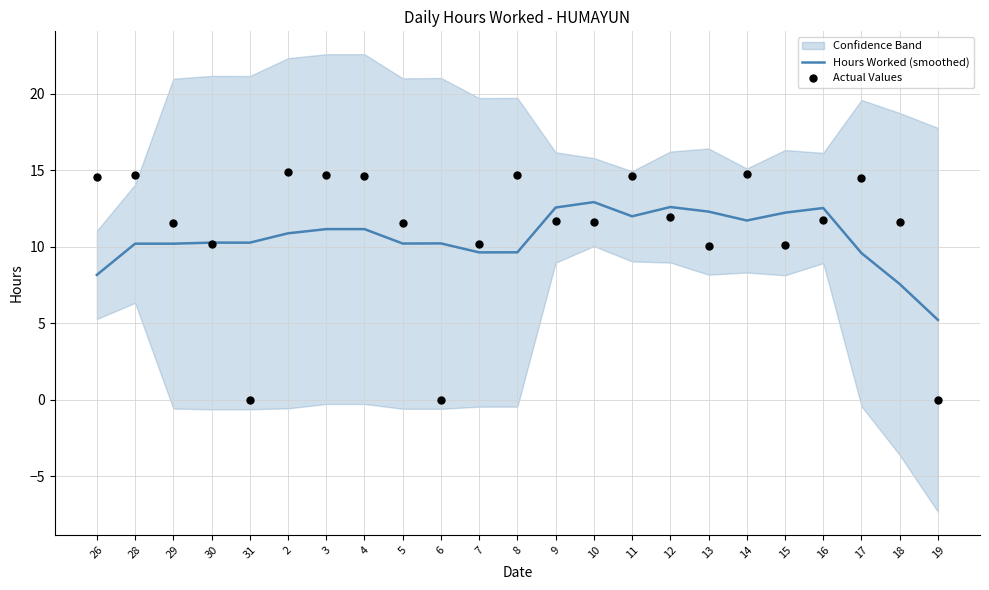

What is the total value across all series at 19?

5.2